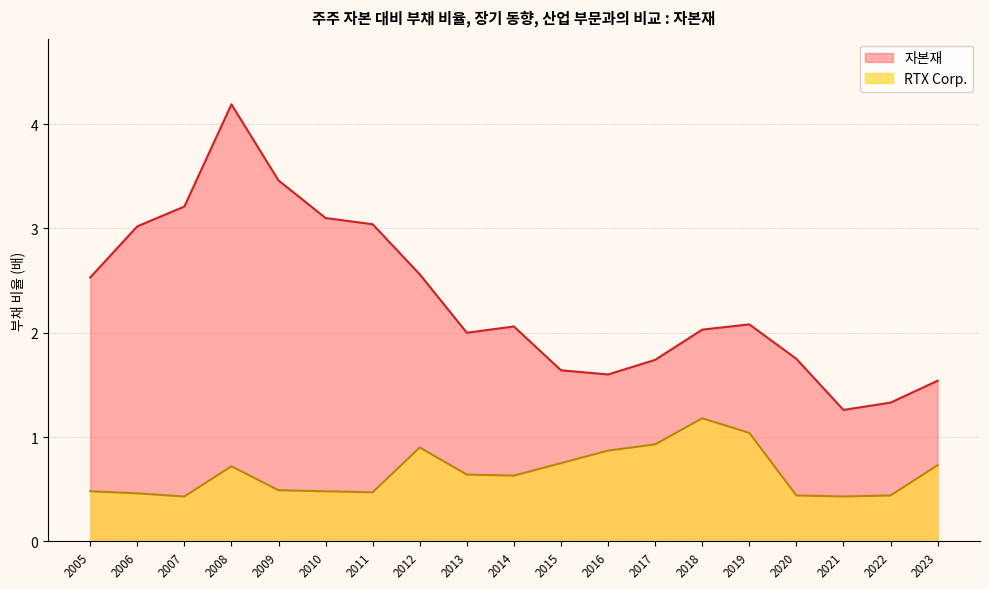

Rank the series at 2020 from lowest to highest value.

RTX Corp., 자본재